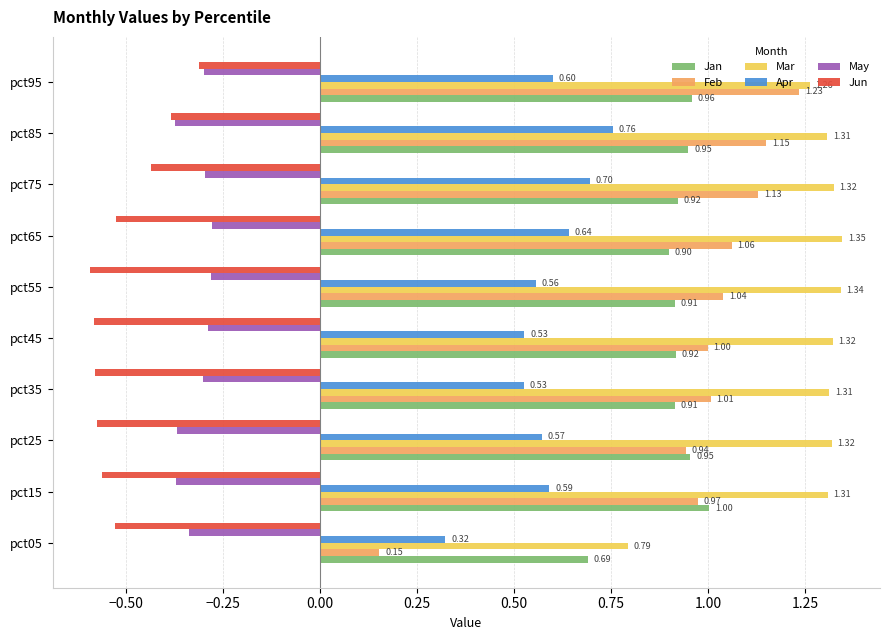

What are all the series names shown in the legend?

Jan, Feb, Mar, Apr, May, Jun